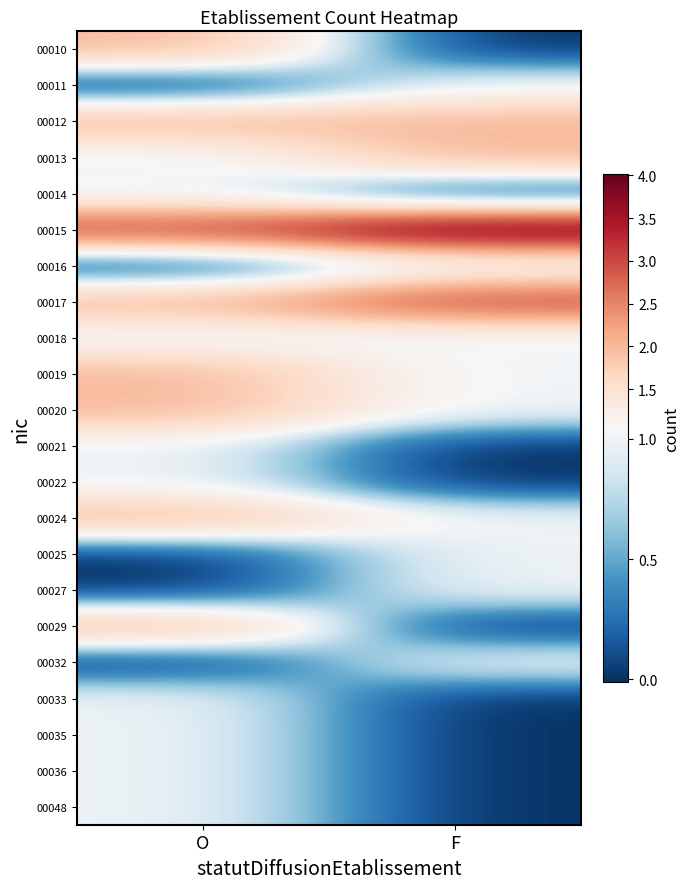

At O, list the series in order from smallest to largest.

00011, 00016, 00025, 00027, 00032, 00013, 00014, 00018, 00021, 00022, 00033, 00035, 00036, 00048, 00010, 00012, 00017, 00019, 00020, 00024, 00029, 00015